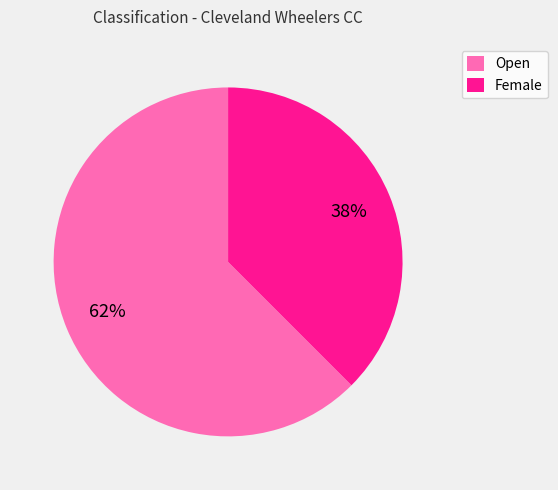

Approximately how many times larger is the value at Female compared to Open?

0.6